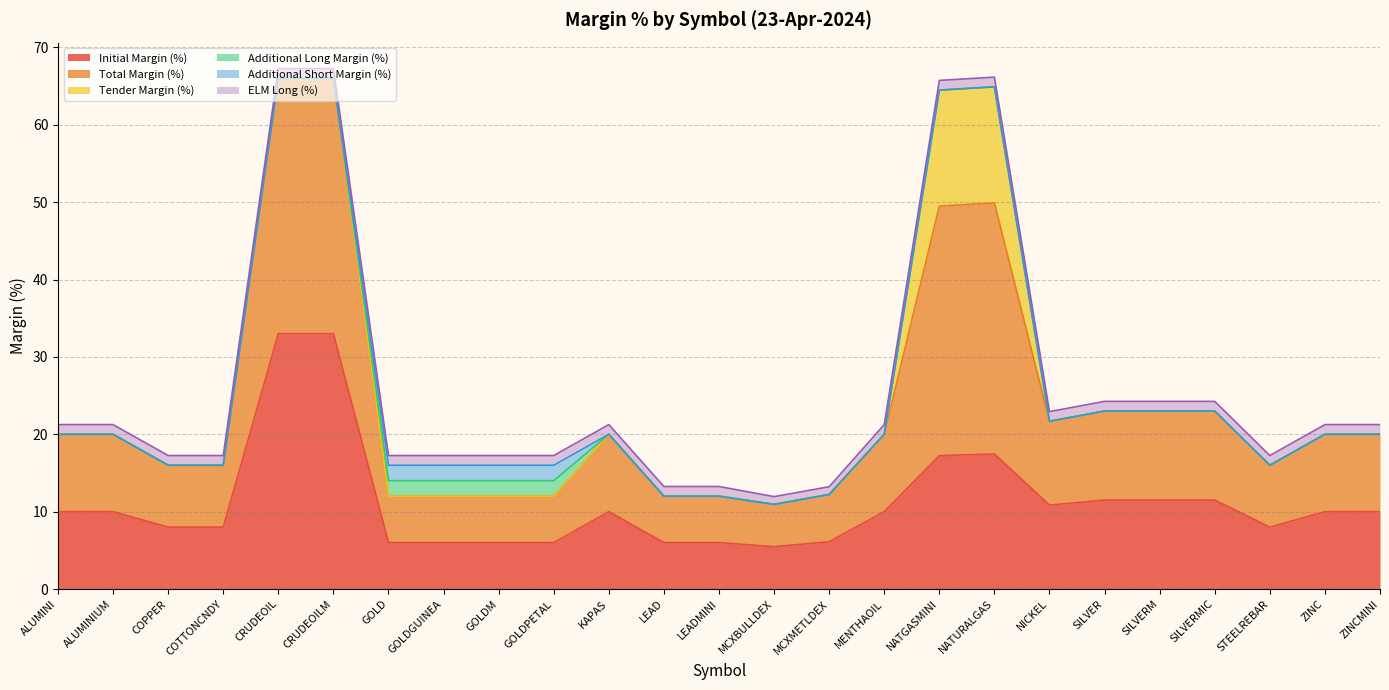

What is the label of the 6th point from the right?

SILVER